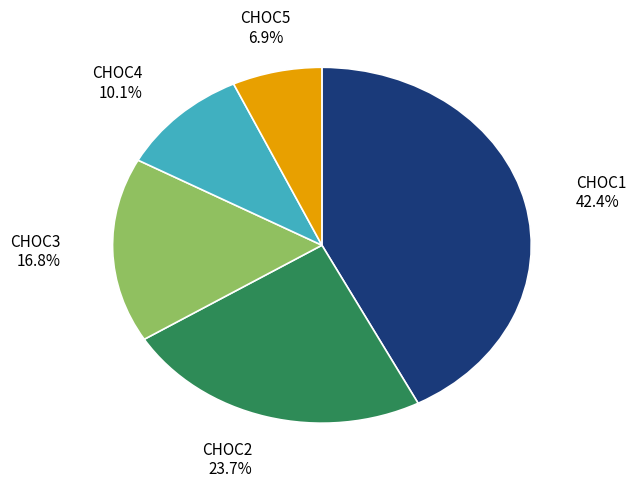

What percentage is NOT represented by CHOC5?

93.1%